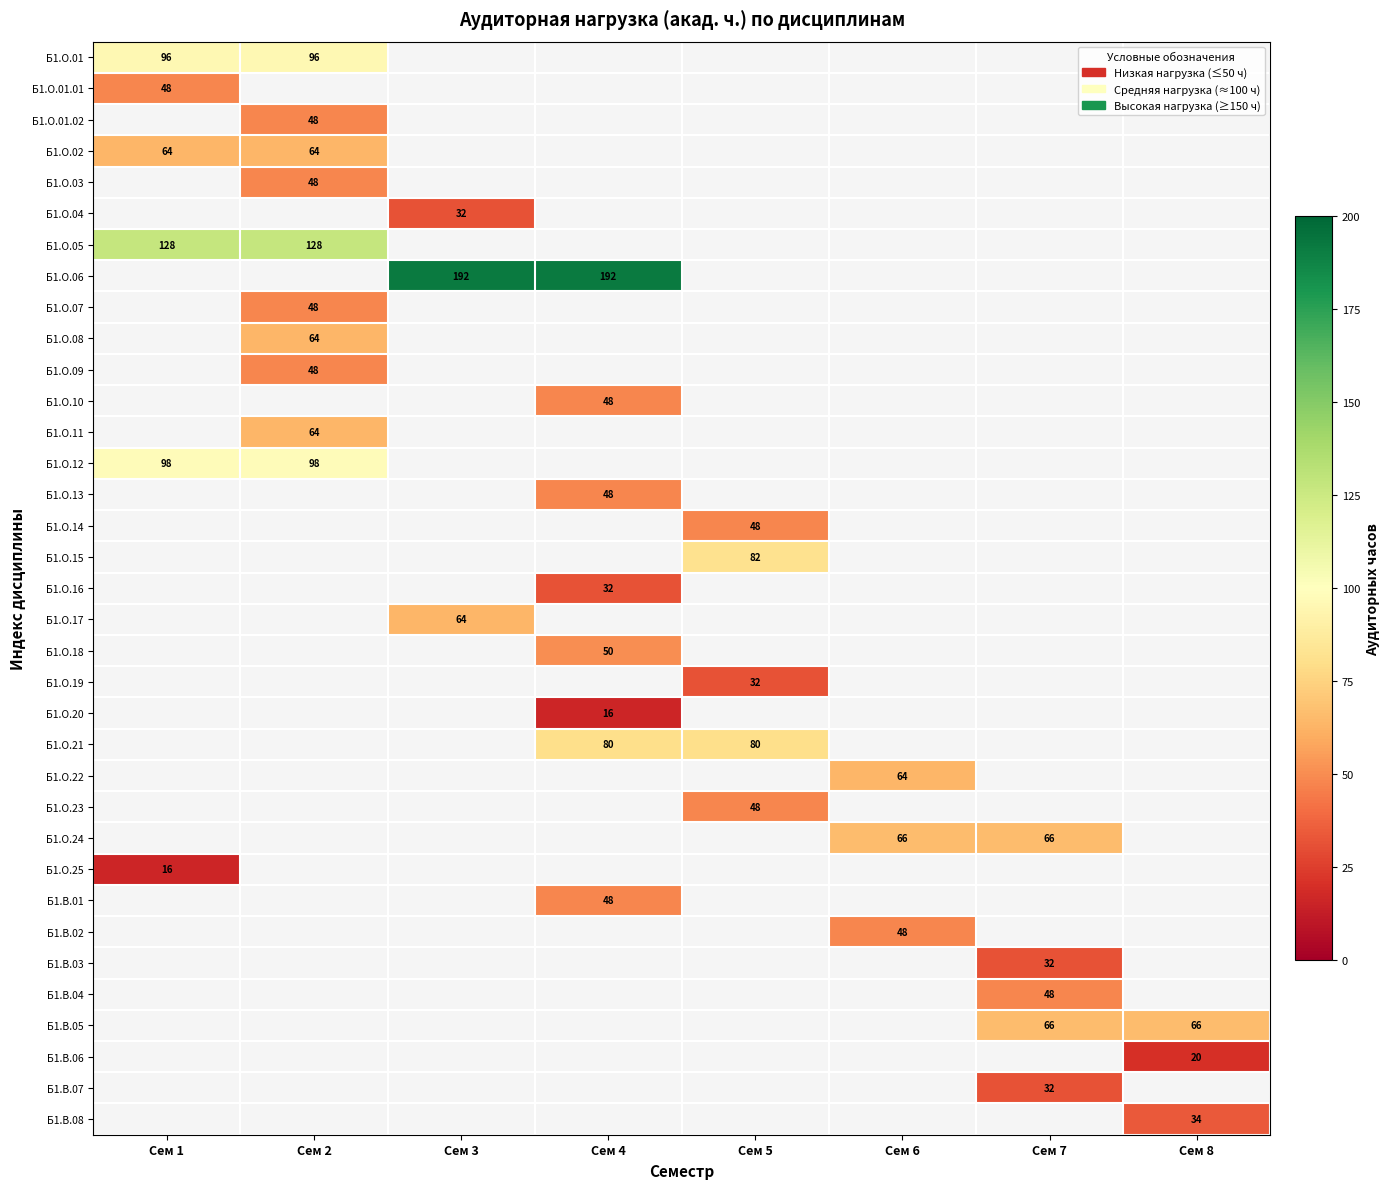

What is the greatest value displayed?

192.0